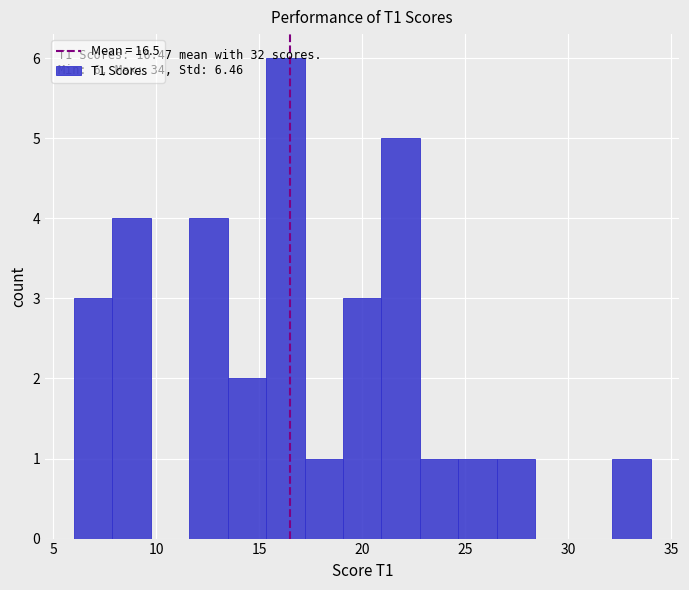

Read against the x-axis, roughly where is the centre of the tallest bar?

16.5